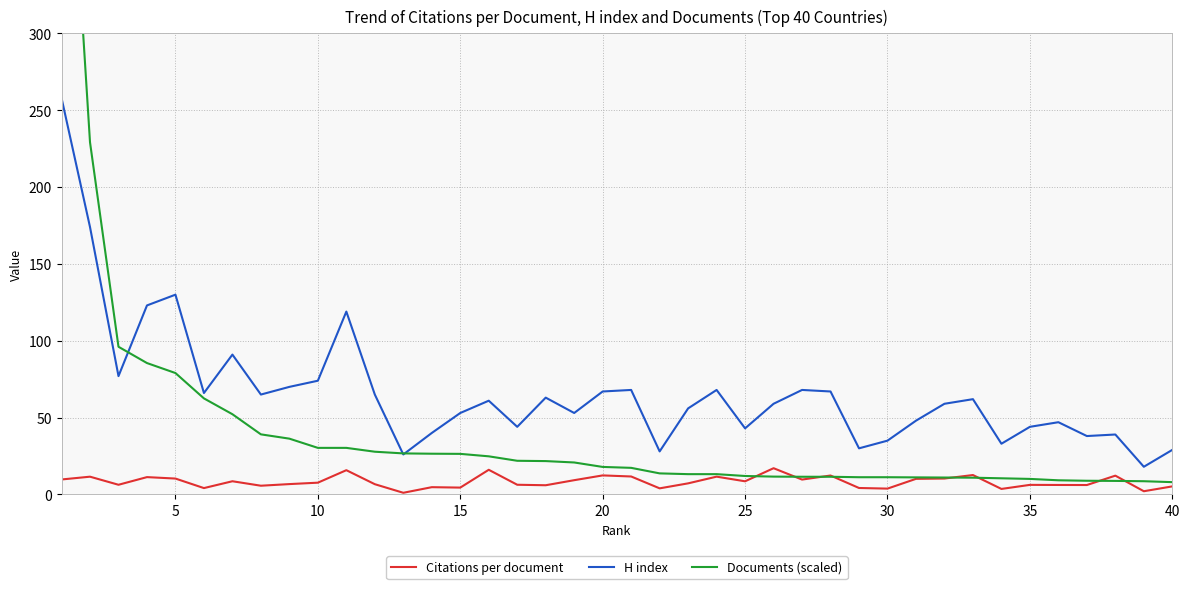

True or false: H index and Citations per document intersect in this chart.

False